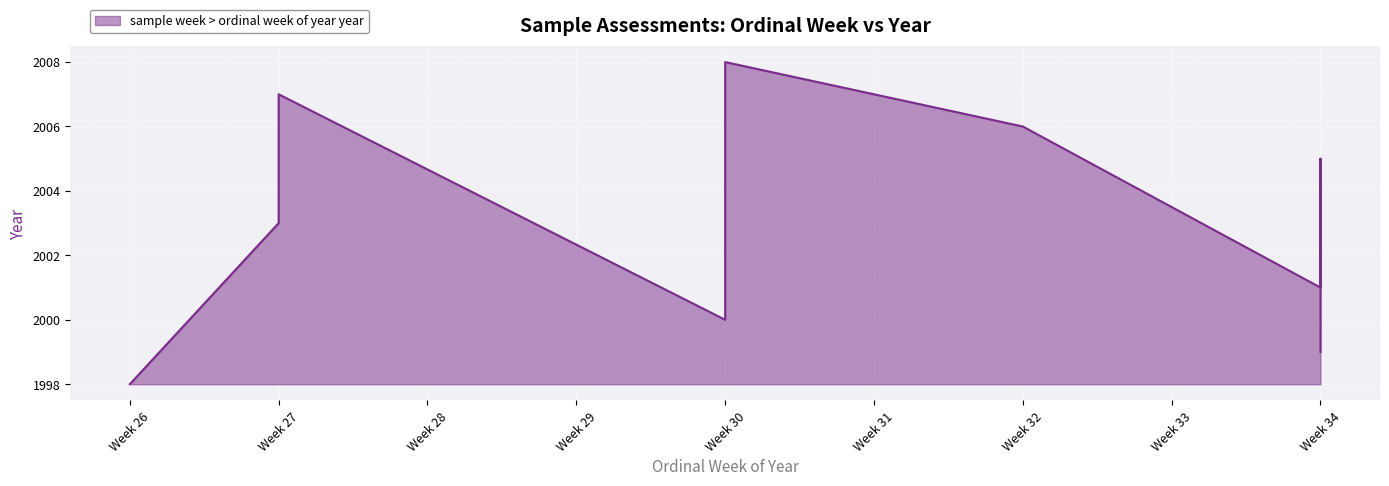

Does the chart display data point markers on the line(s)?

No